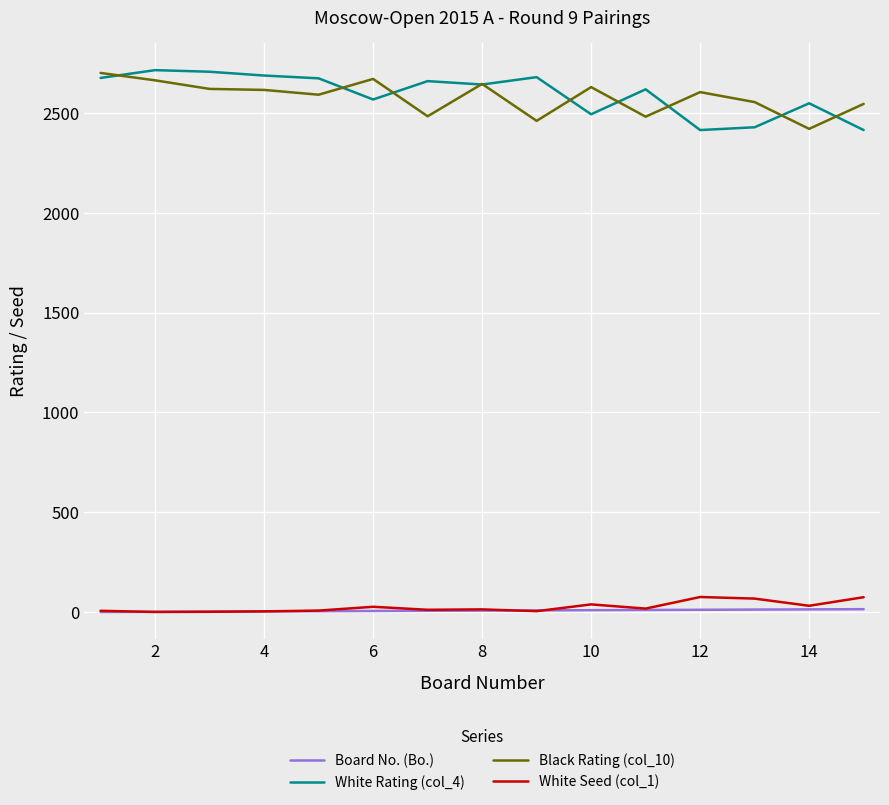

What is the maximum value shown in the chart?

2714